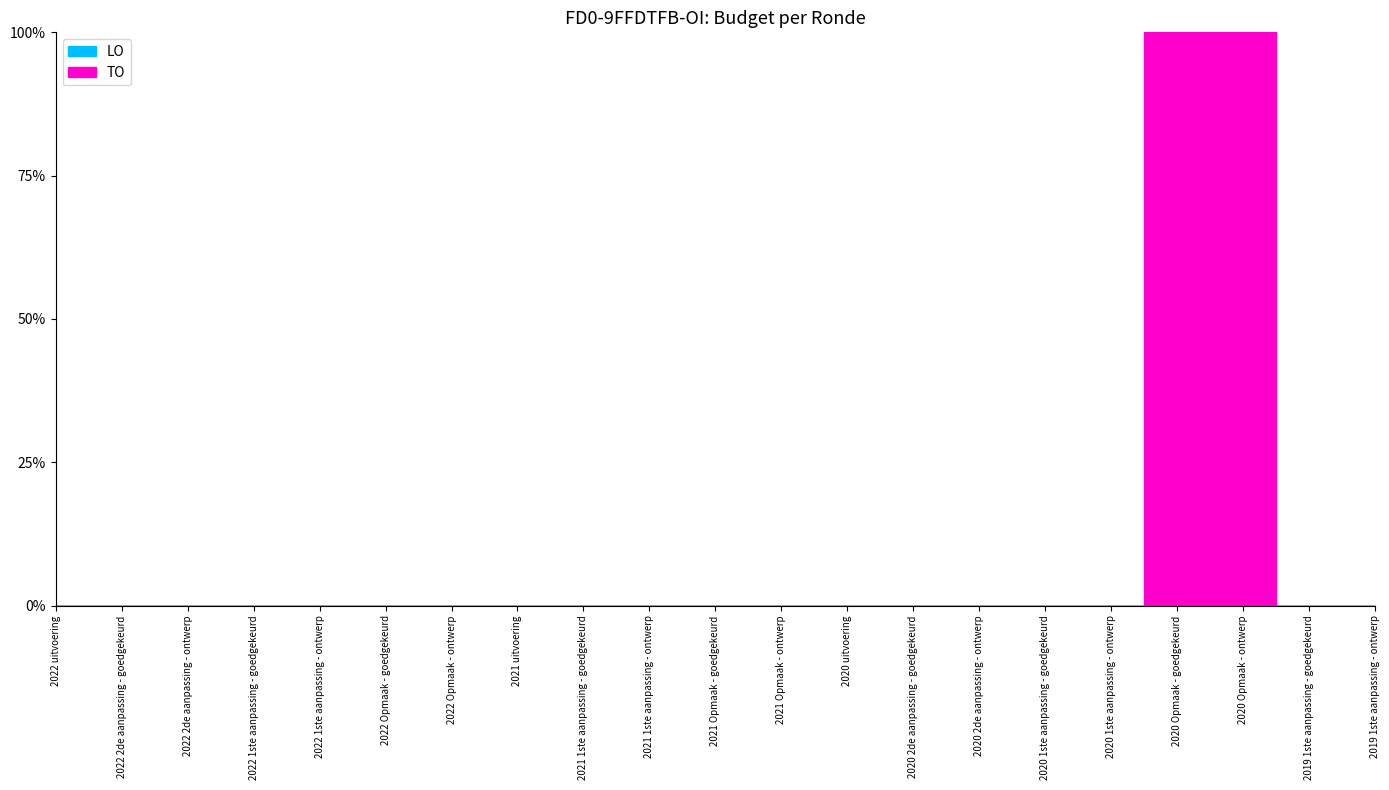

At which category does the chart reach its peak across all series?

2020 Opmaak - goedgekeurd